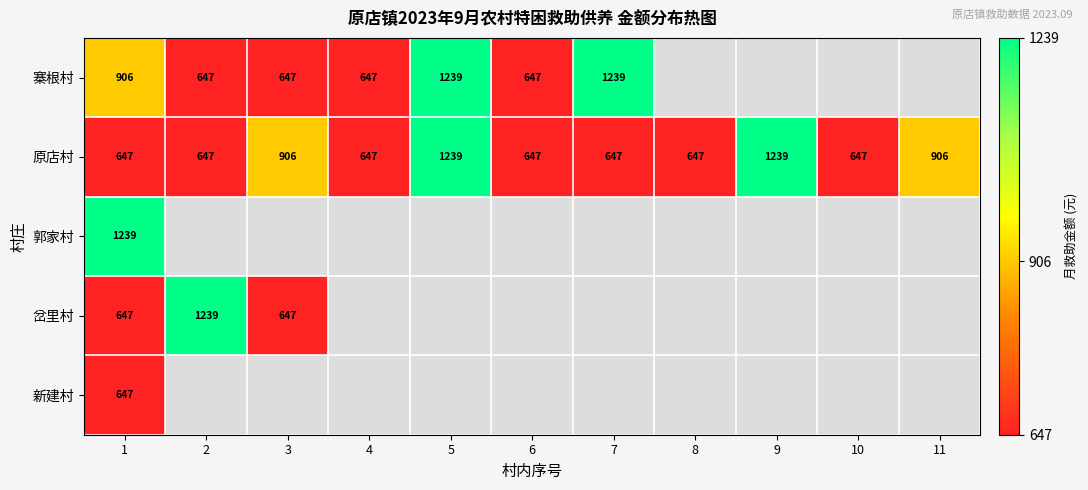

True or false: 岔里村 has a value of 647 at 1.

True